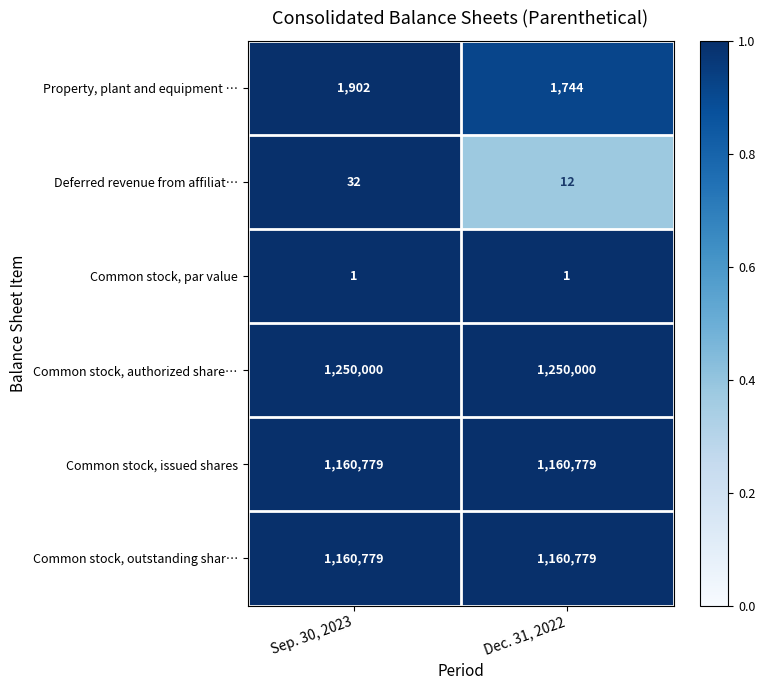

Is it true that Common stock, issued shares equals 1160779 at Sep. 30, 2023?

True